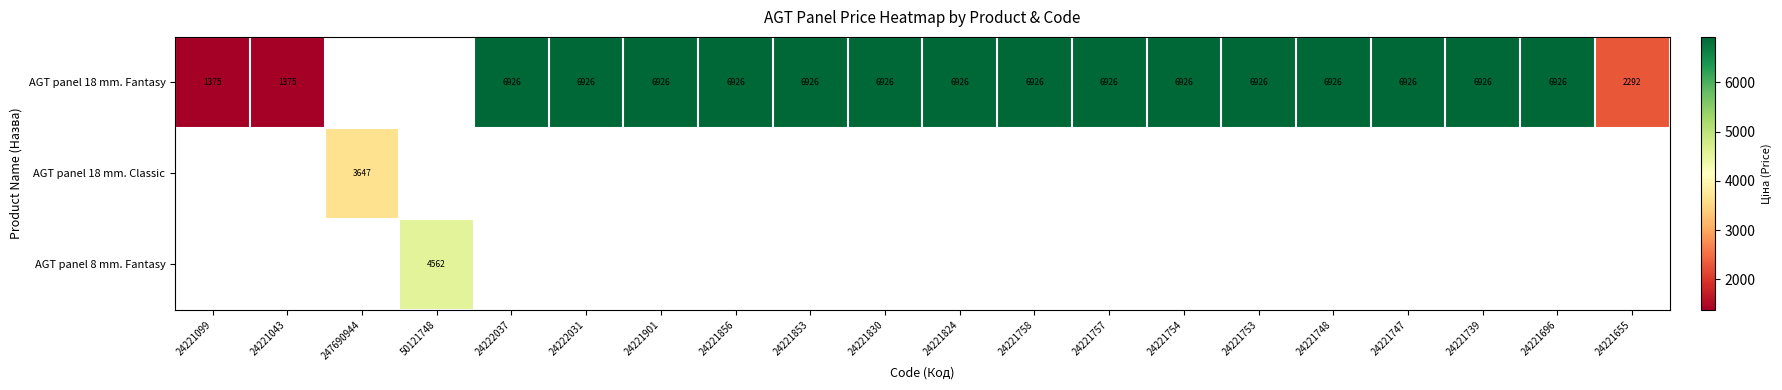

At which label is AGT panel 18 mm. Fantasy closest to 4150?

24221655